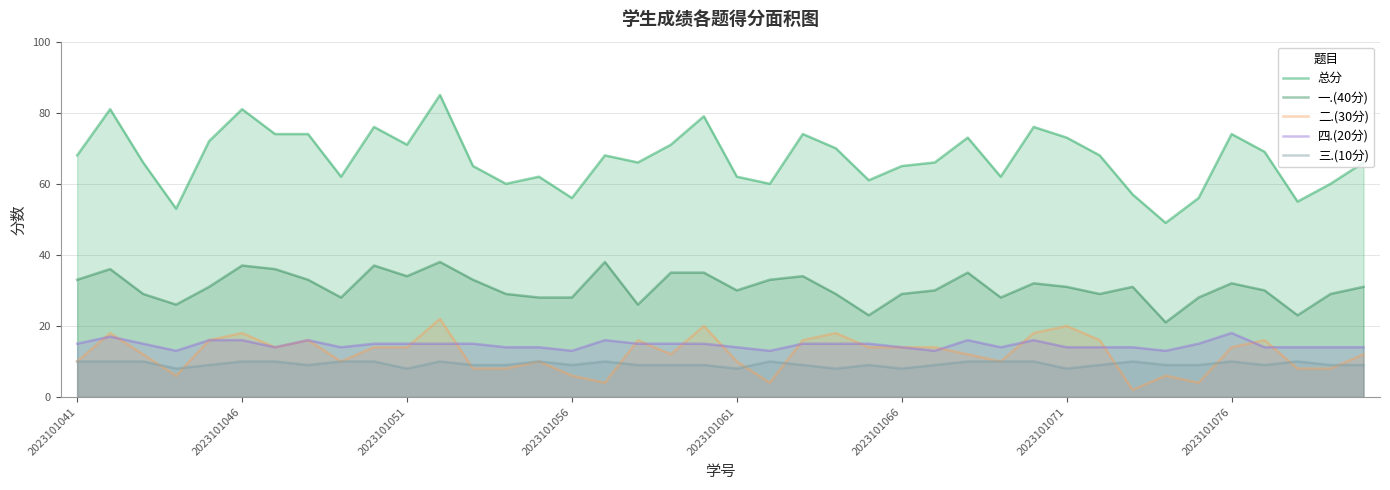

Does the chart have visible grid lines?

Yes